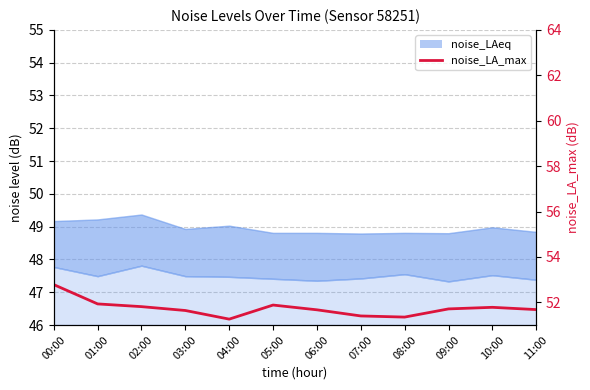

The chart shows a value of 51.7 at 06:00. True or false?

True